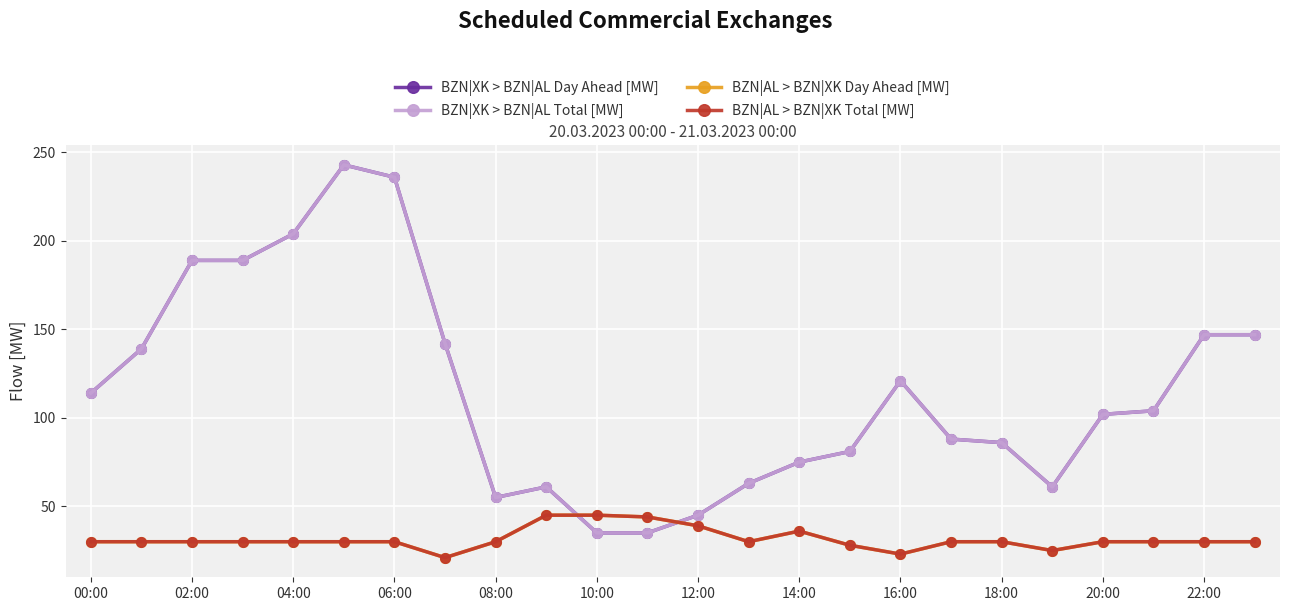

How many times do BZN|XK > BZN|AL Total [MW] and BZN|AL > BZN|XK Day Ahead [MW] cross each other?

2